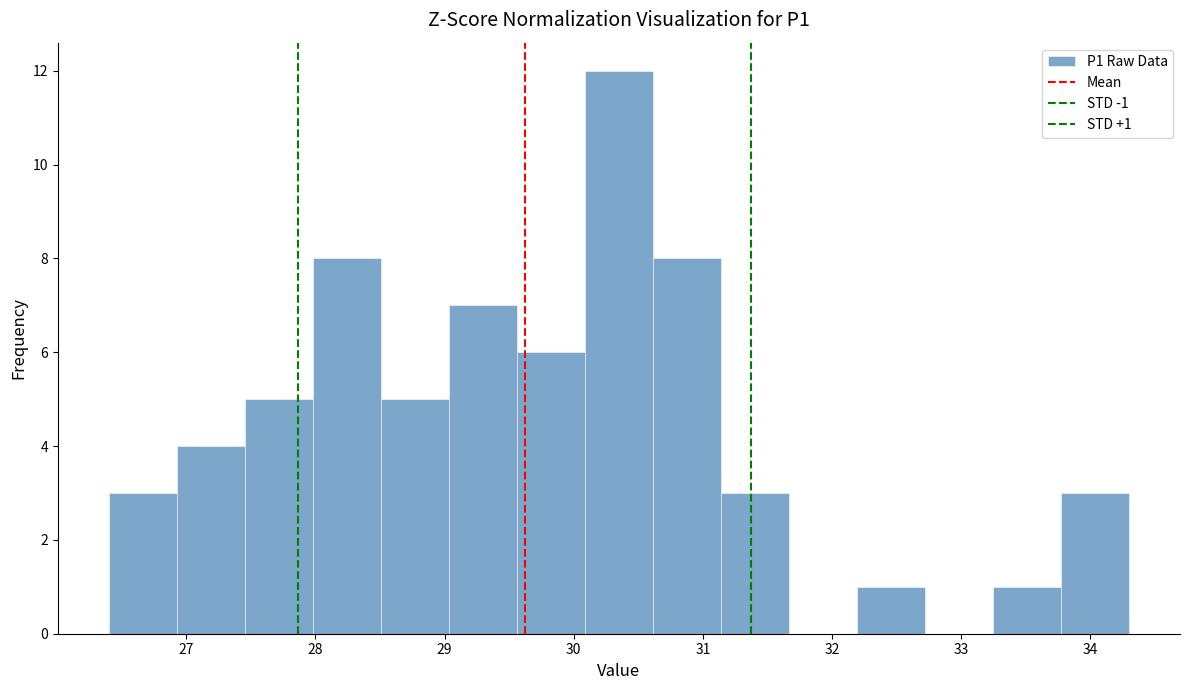

Which range on the x-axis has the tallest bar?

30.1 to 30.6